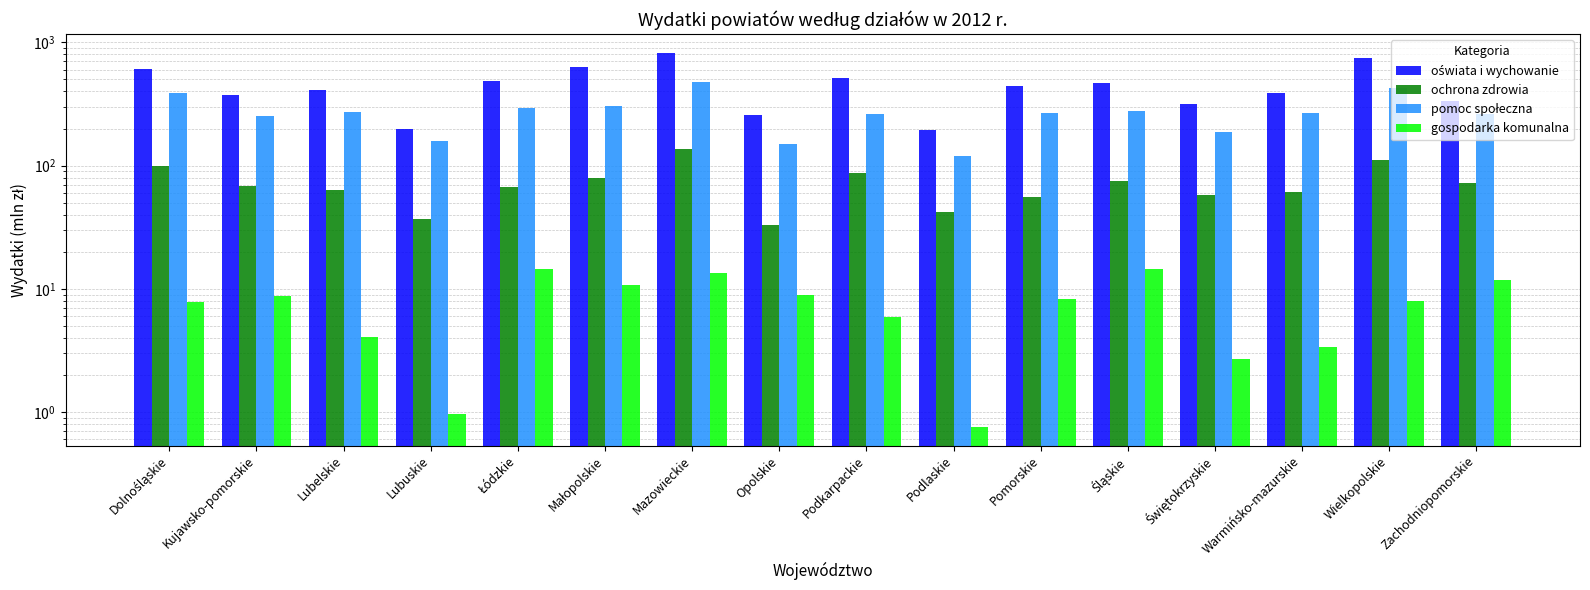

Reading left to right, transcribe all the data shown in this chart.

oświata i wychowanie: 606.8	372.7	413.0	198.3	488.9	636.4	821.1	257.1	509.3	193.6	443.7	470.0	317.8	384.9	740.5	334.3
ochrona zdrowia: 99.8	68.5	63.8	37.2	67.6	79.6	137.4	32.8	87.7	42.3	55.6	75.0	57.9	61.5	110.3	72.0
pomoc społeczna: 385.4	254.6	269.9	159.2	291.7	304.2	474.6	149.0	261.7	119.8	265.1	276.4	188.3	265.0	423.4	261.6
gospodarka komunalna: 7.9	8.8	4.1	1.0	14.4	10.8	13.4	9.0	5.9	0.8	8.3	14.4	2.7	3.4	8.0	11.8